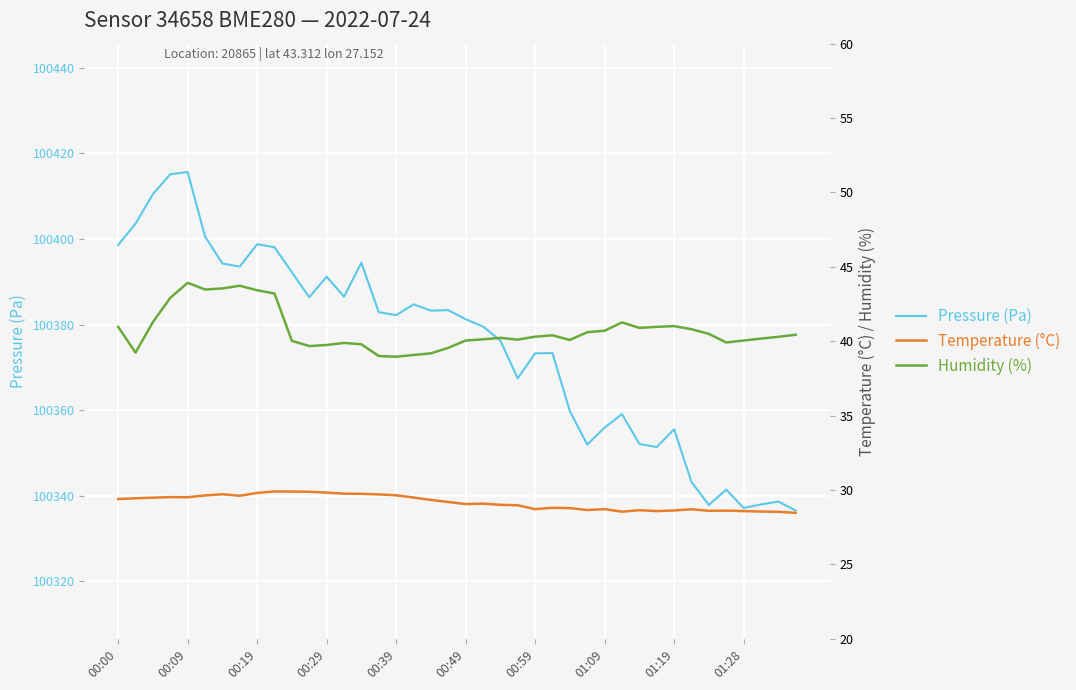

How many data points in humidity are less than 40?

11